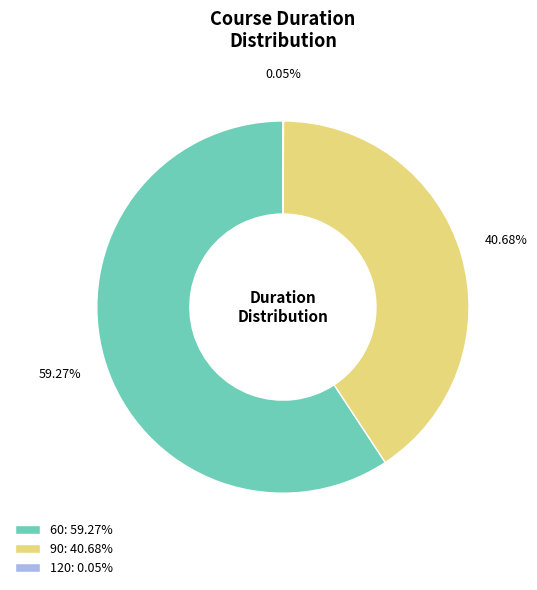

Does any single category account for the majority?

Yes